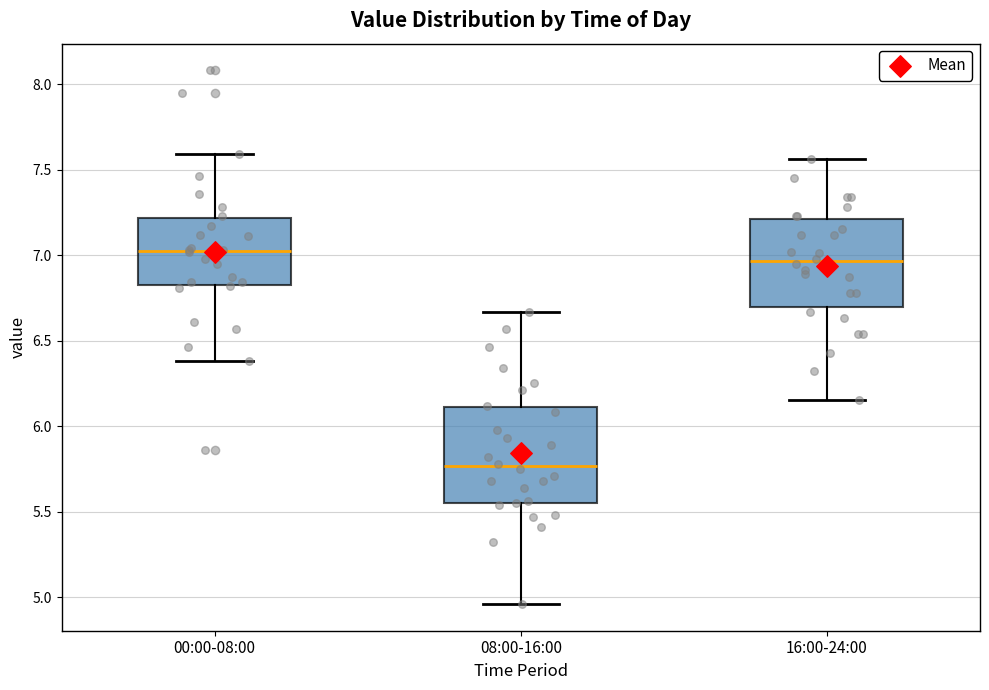

Reading left to right, transcribe this box plot: for each box, give where its median line is, the range the box spans, and where its two whiskers end, as read against the y-axis. The values are not printed on the chart, so give them approximately, as read against the axis.

00:00-08:00: median 7.05, box 6.85 to 7.20, whiskers 6.40 to 7.60
08:00-16:00: median 5.75, box 5.55 to 6.10, whiskers 4.95 to 6.65
16:00-24:00: median 6.95, box 6.70 to 7.20, whiskers 6.15 to 7.55